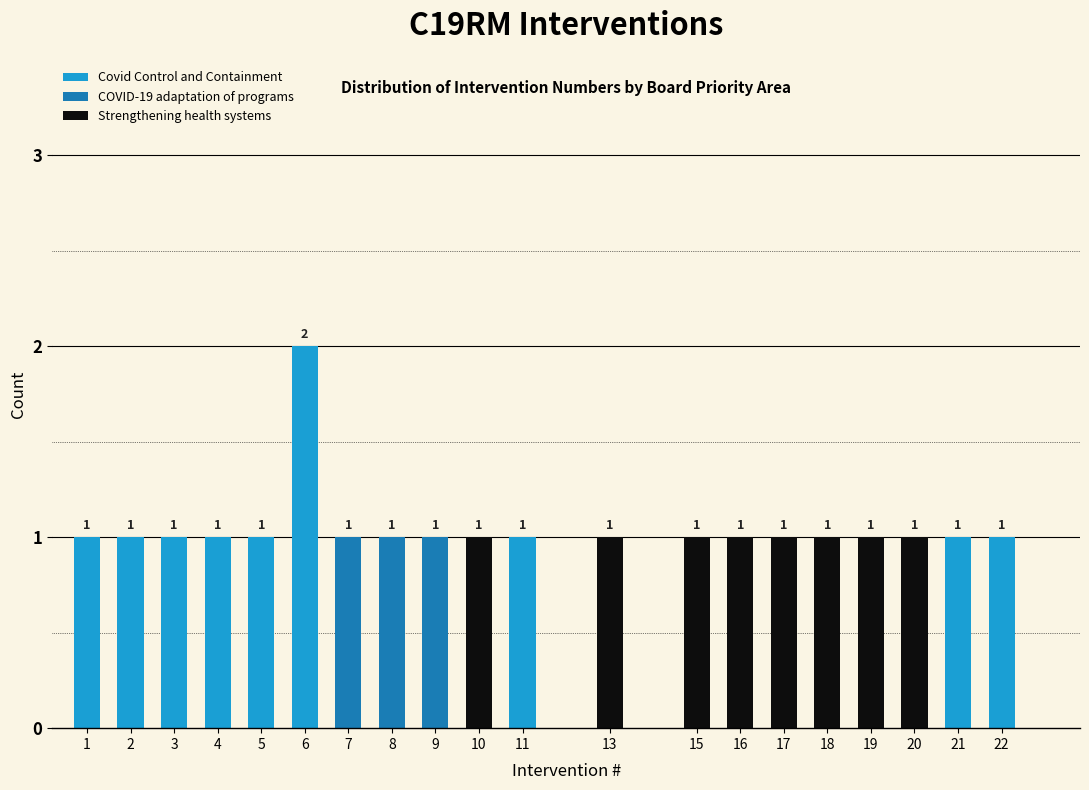

At which category is the sum across all series the highest?

6